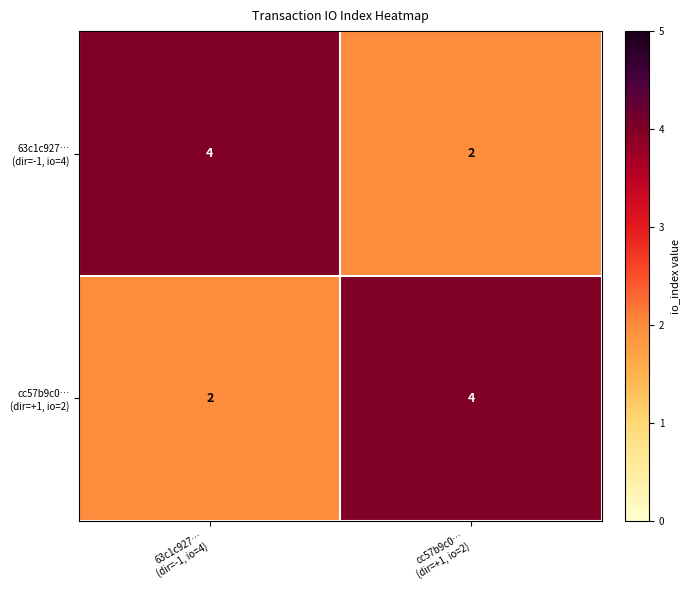

What is the maximum value shown in the chart?

4